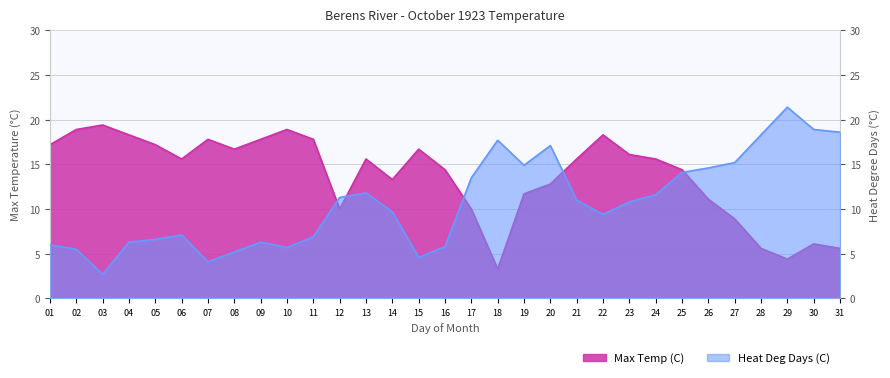

How many intersections are there between Heat Deg Days (C) and Max Temp (C)?

5